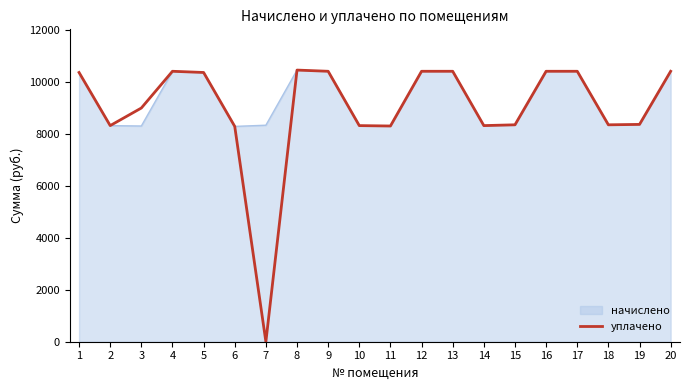

What is the total value across all series at 12?

20797.4